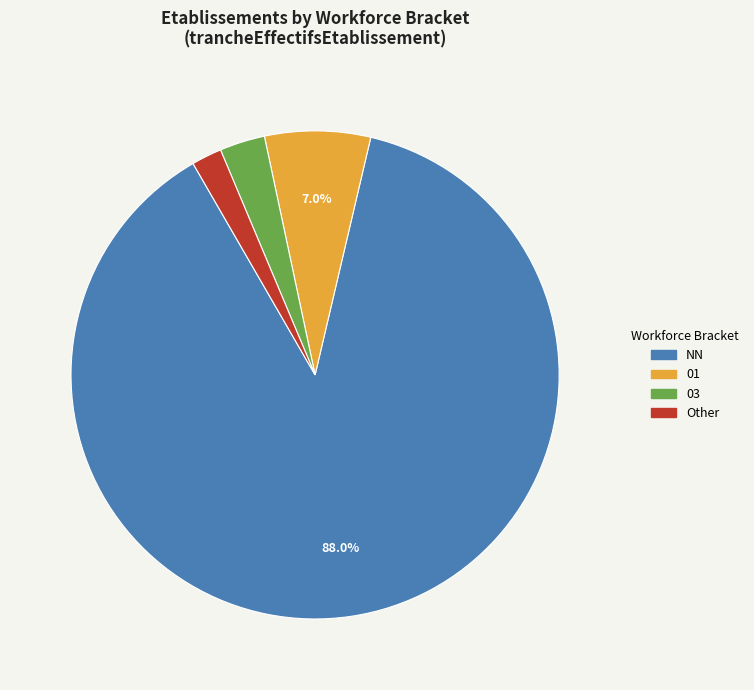

Is there a majority slice in this chart?

Yes